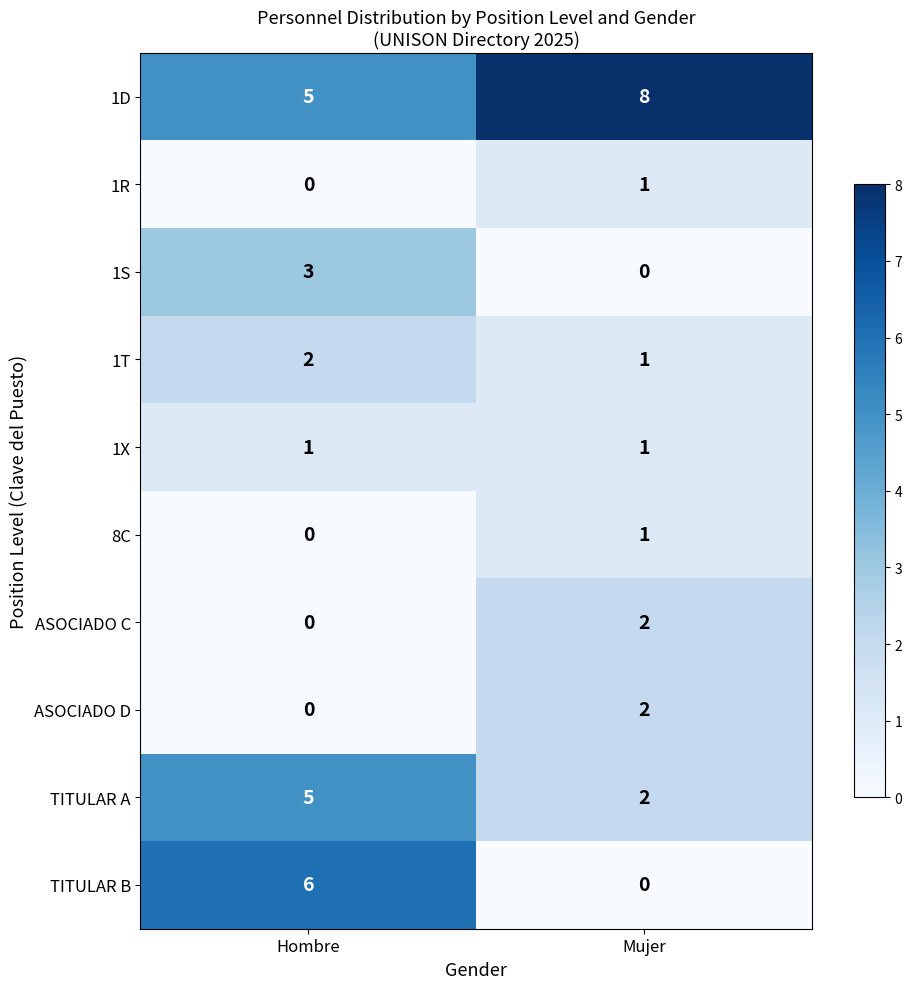

Which series changed the most between Hombre and Mujer?

TITULAR B